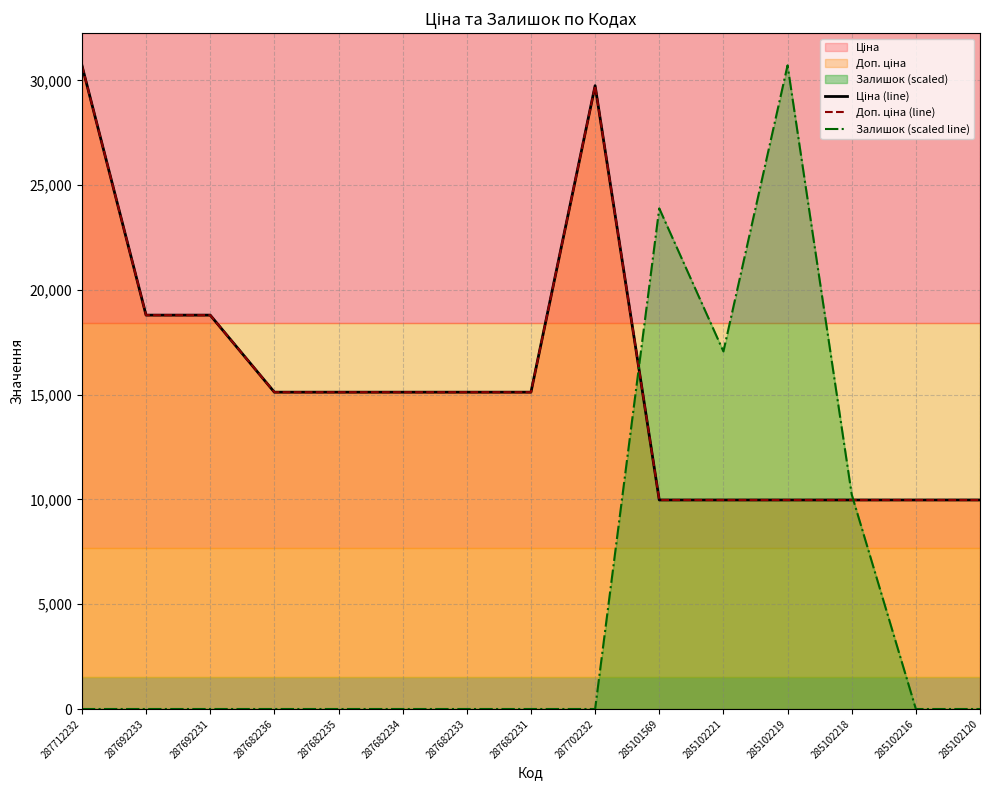

Is it true that Доп. ціна (line) equals 18796.8 at 287692231?

True